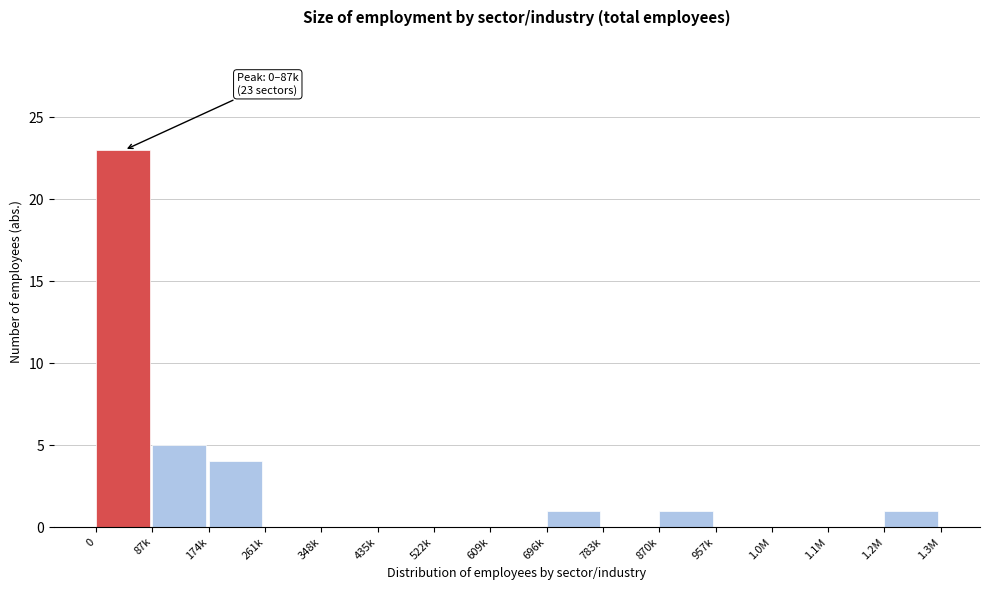

Reading left to right, transcribe all the data shown in this chart.

0=23	87k=5	174k=4	261k=0	348k=0	435k=0	522k=0	609k=0	696k=1	783k=0	870k=1	957k=0	1.0M=0	1.1M=0	1.2M=1